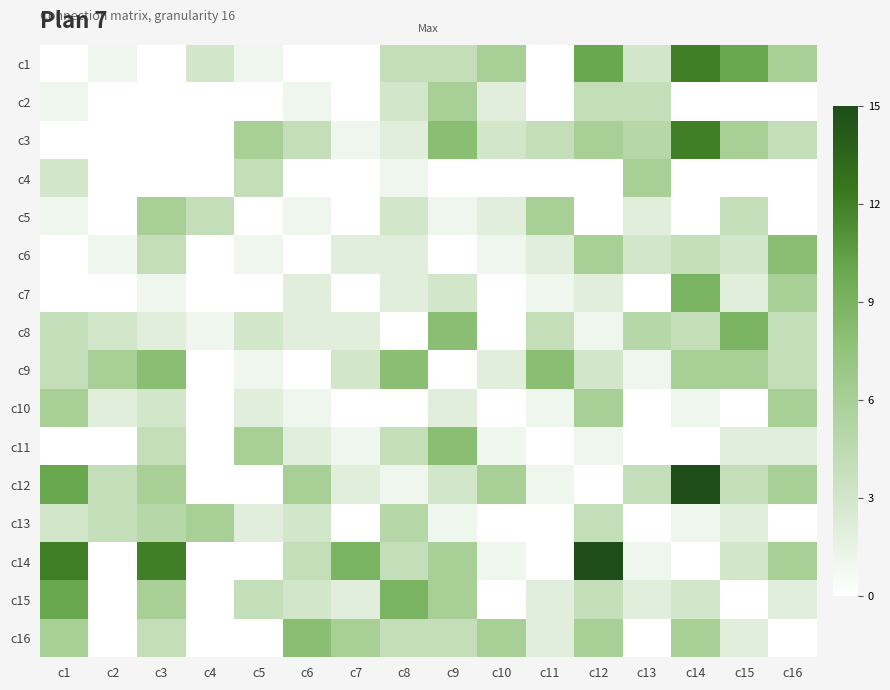

How many categories are shown in the chart?

16